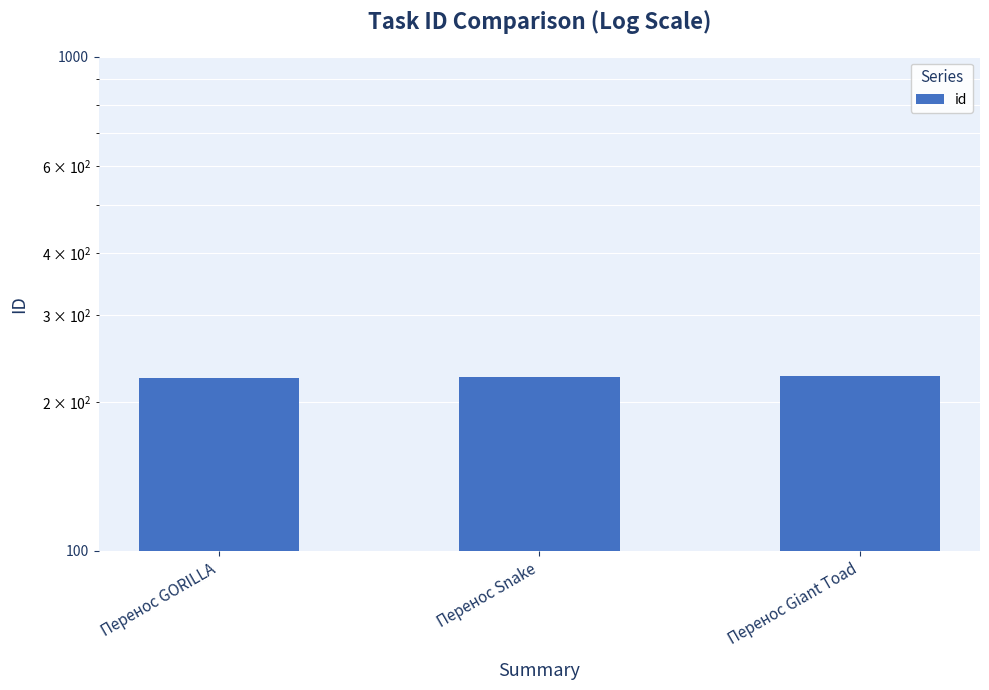

Reading left to right, extract all data points from this chart.

224	225	226